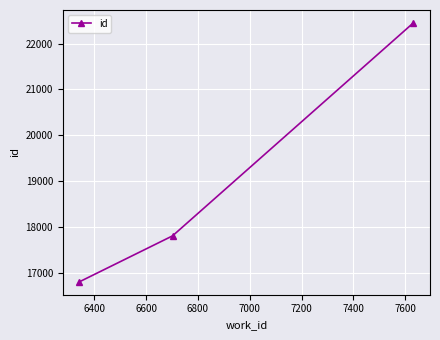

Does the chart display data point markers on the line(s)?

Yes